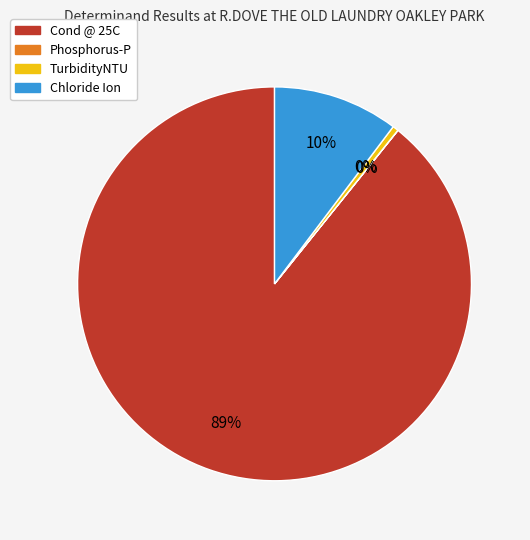

To the nearest percent, what is the average slice percentage?

25%